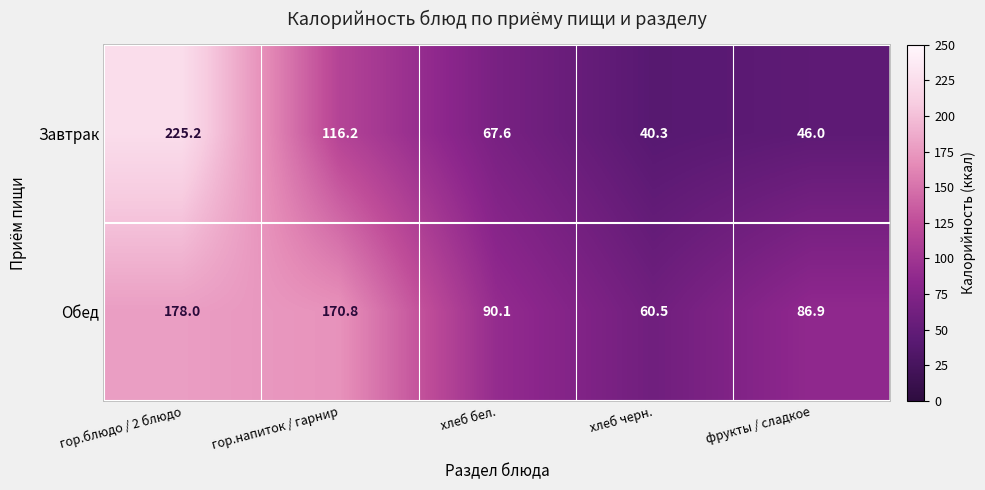

What is the difference between the Обед values at хлеб бел. and гор.блюдо / 2 блюдо?

87.9